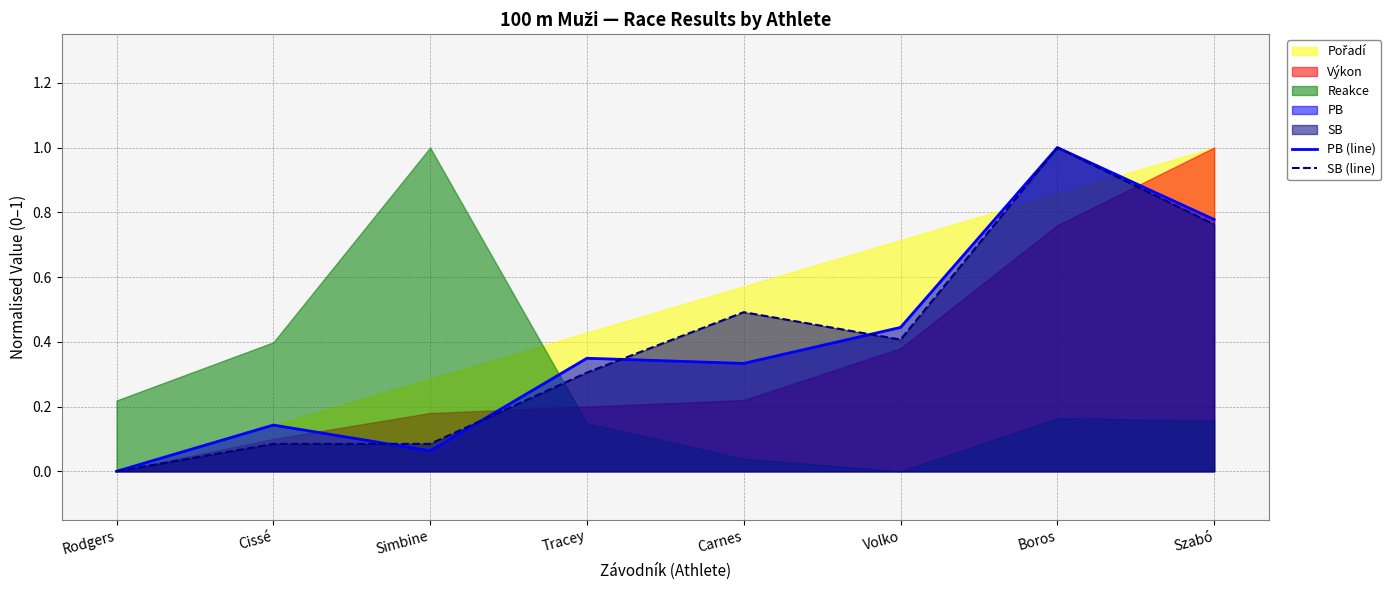

What is the highest value of the SB (line) series?

1.0